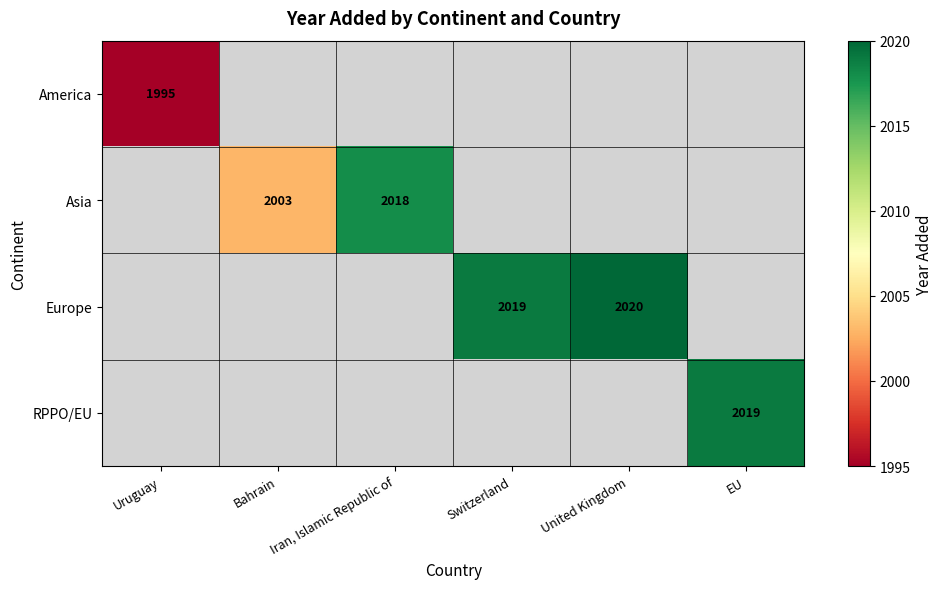

The America series shows 1995 at Uruguay. True or false?

True